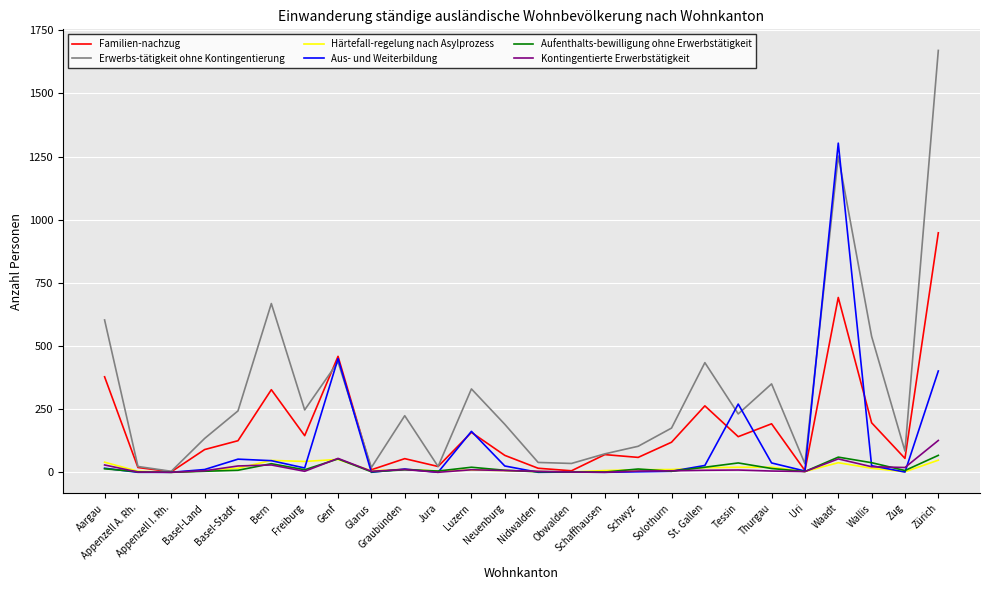

How many interior local valleys does the Erwerbs-tätigkeit ohne Kontingentierung series have?

8